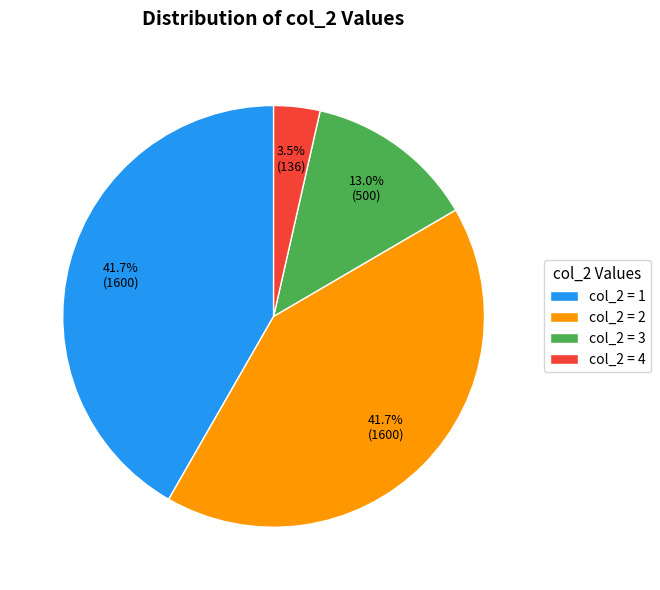

Is the sum of col_2 = 2 and col_2 = 4 greater than half?

No